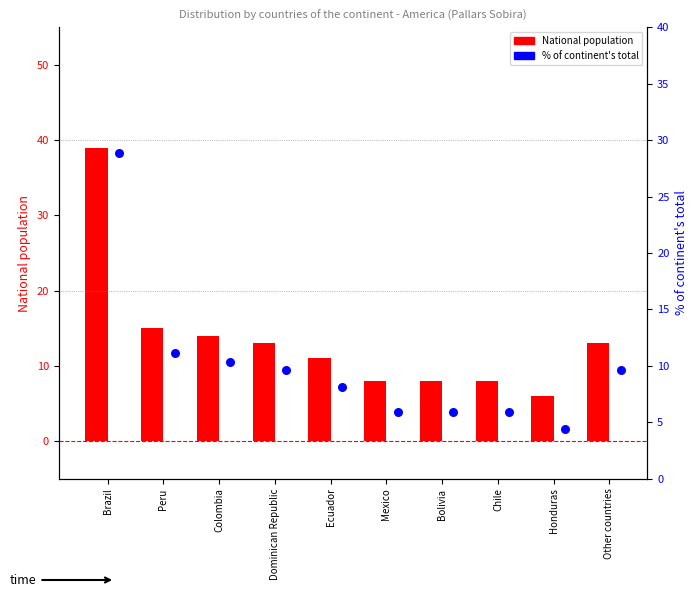

Which series has the widest spread of Y values?

National population